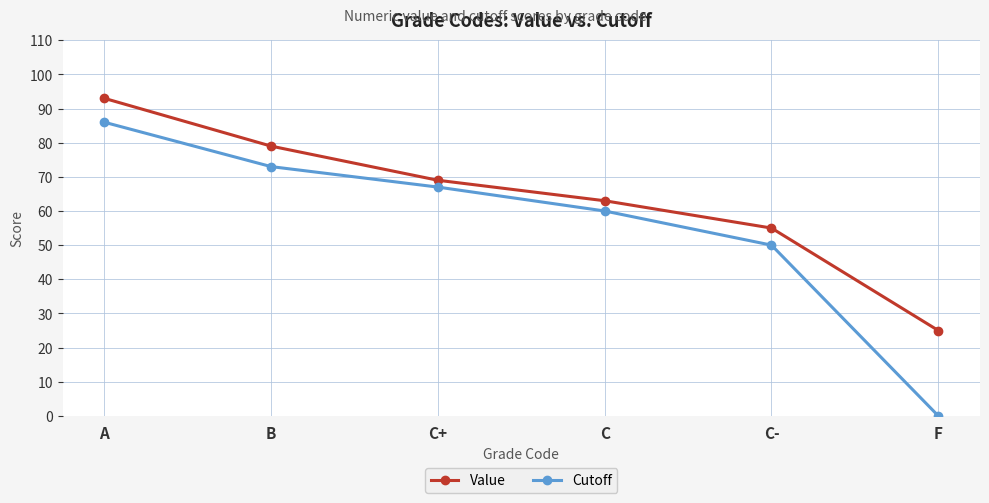

List the series in order of their overall mean, lowest first.

Cutoff, Value